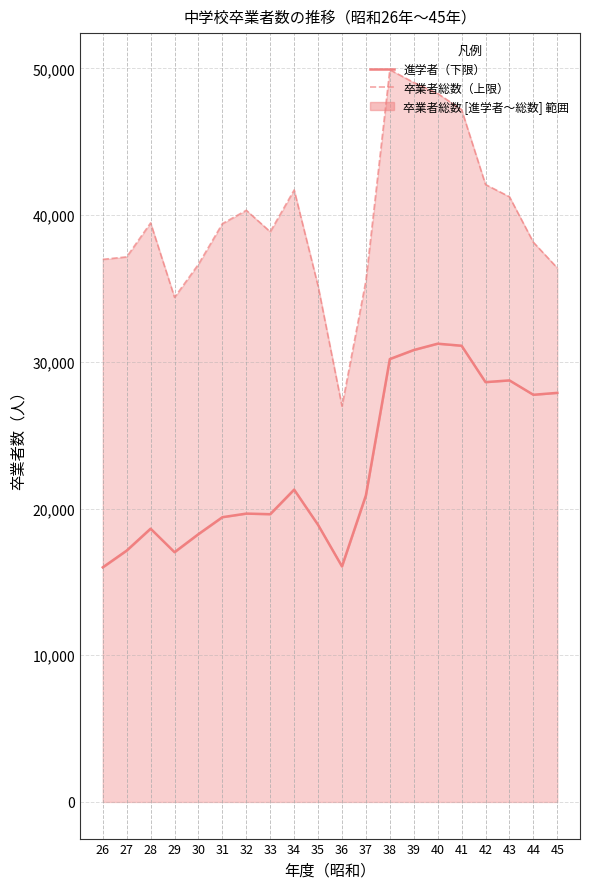

Which series has the largest total across all categories?

卒業者総数（上限）